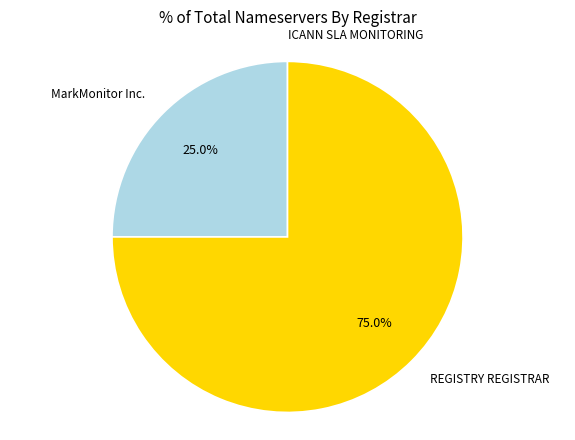

To the nearest percent, what is the difference between the largest and smallest slice percentages?

75%